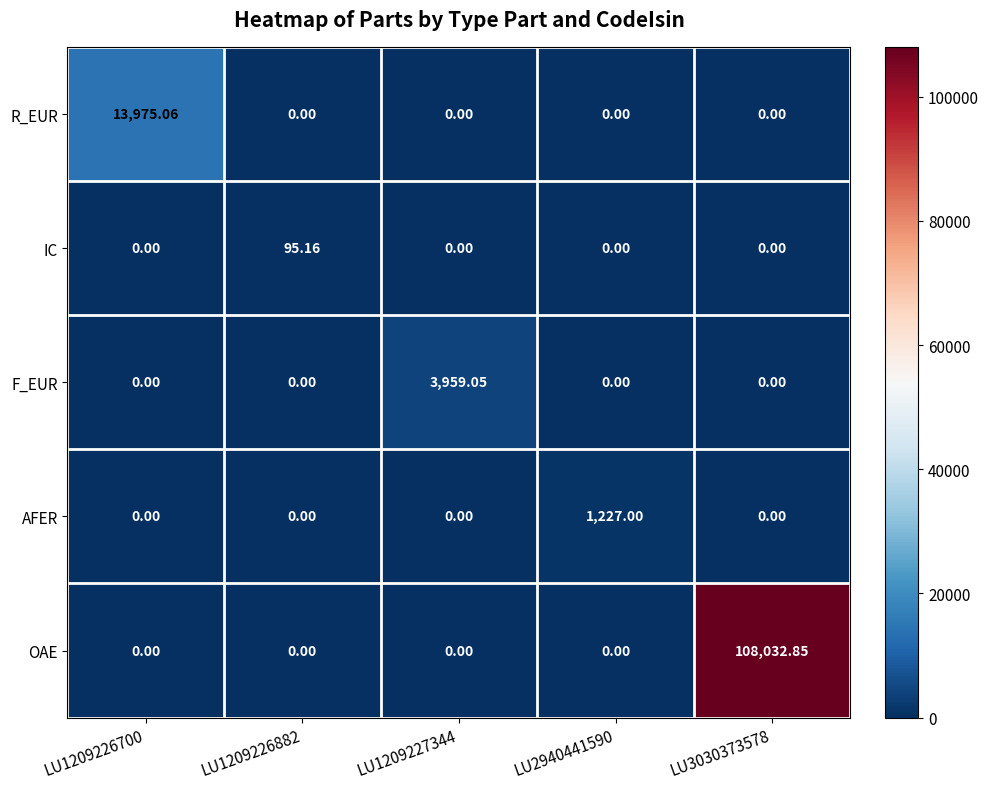

Rank the series by their maximum value, from highest to lowest.

OAE, R_EUR, F_EUR, AFER, IC